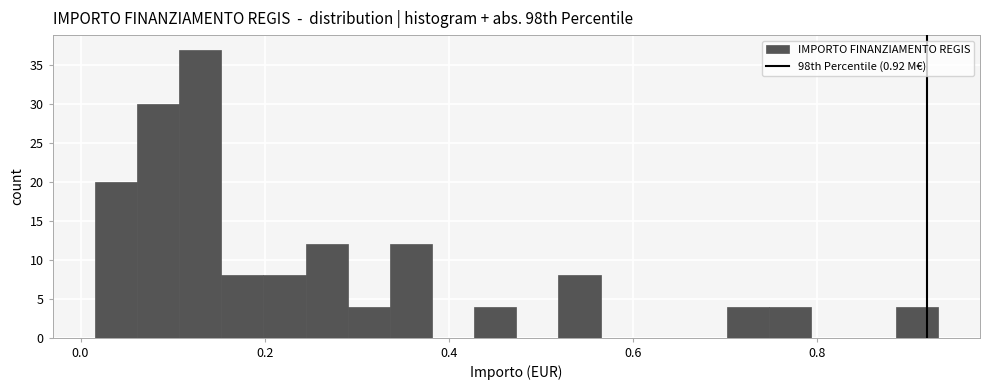

Read against the x-axis, roughly where is the centre of the tallest bar?

0.12